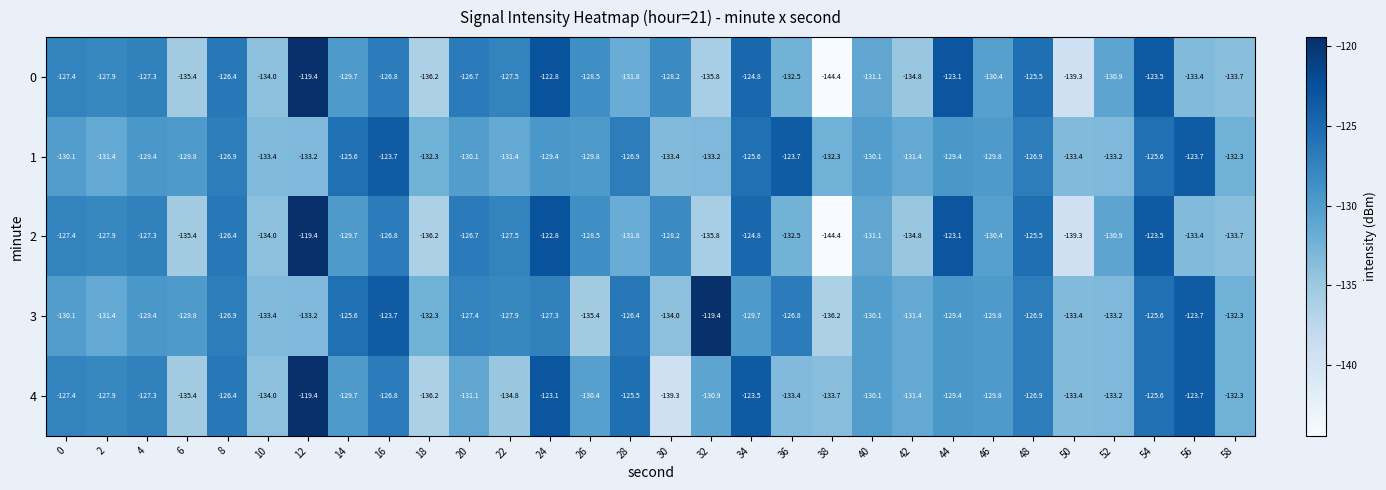

What is the approximate value of 4 at 34?

-123.5